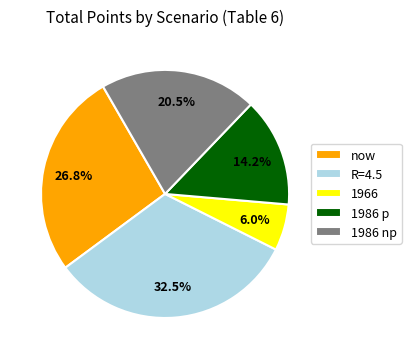

Which slice is the smallest?

1966